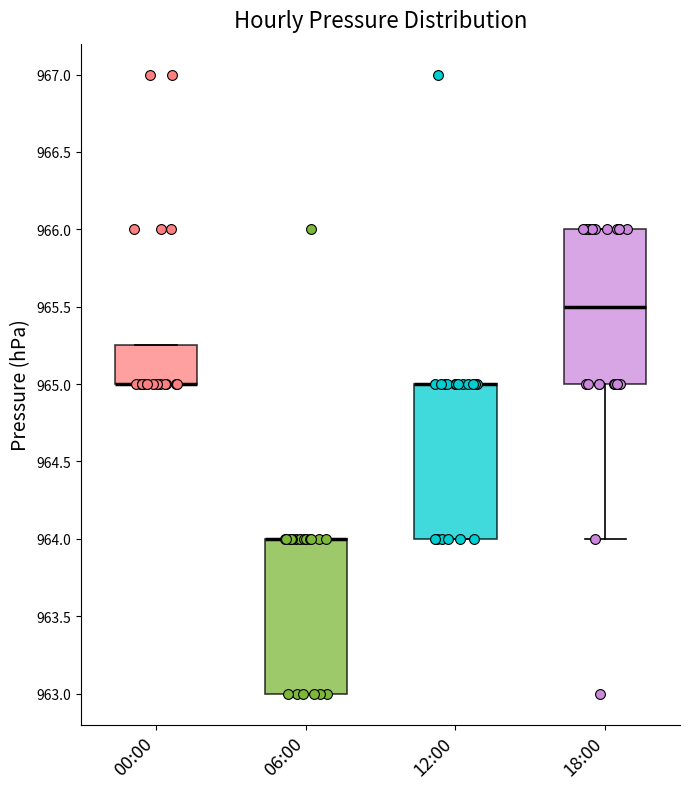

Where is the upper edge of the box for 12:00 on the y-axis? The values are not printed on the chart, so give them approximately, as read against the axis.

965.00